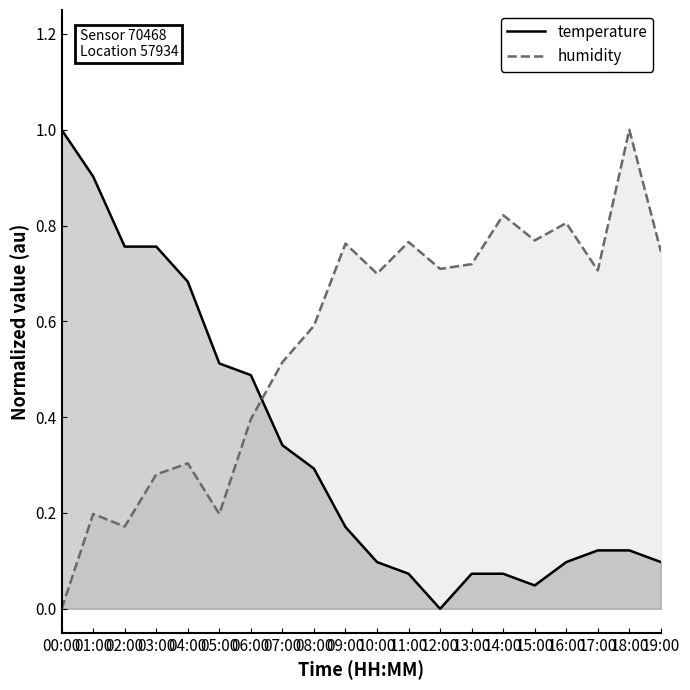

Reading right to left, list all the values displayed in this chart.

temperature: 0.1	0.1	0.1	0.1	0.0	0.1	0.1	0.0	0.1	0.1	0.2	0.3	0.3	0.5	0.5	0.7	0.8	0.8	0.9	1.0
humidity: 0.7	1.0	0.7	0.8	0.8	0.8	0.7	0.7	0.8	0.7	0.8	0.6	0.5	0.4	0.2	0.3	0.3	0.2	0.2	0.0